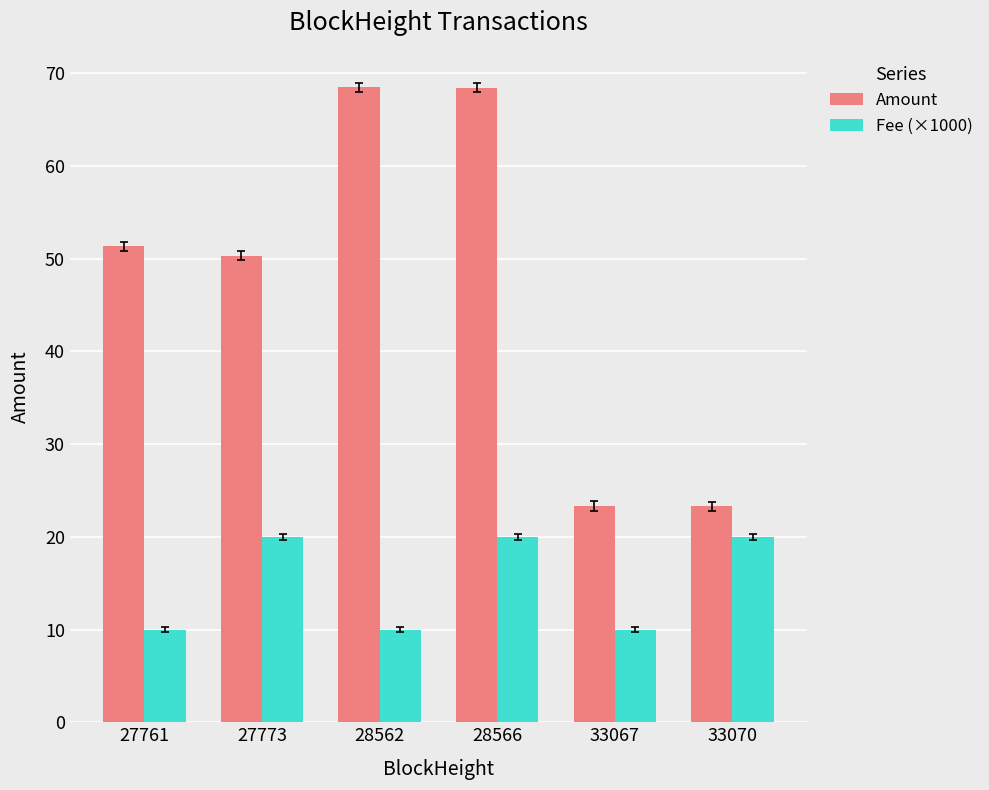

Reading left to right, what are all the values shown in this chart?

Amount: 51.4	50.3	68.5	68.5	23.3	23.3
Fee (×1000): 10.0	20.0	10.0	20.0	10.0	20.0